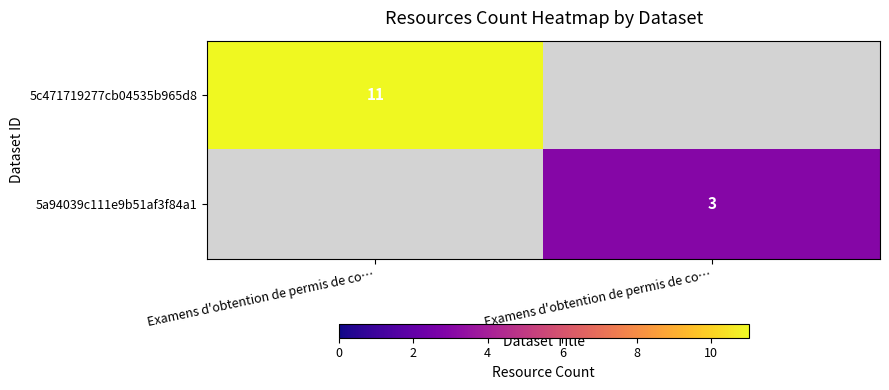

What is the average value of the 5a94039c111e9b51af3f84a1 series?

2